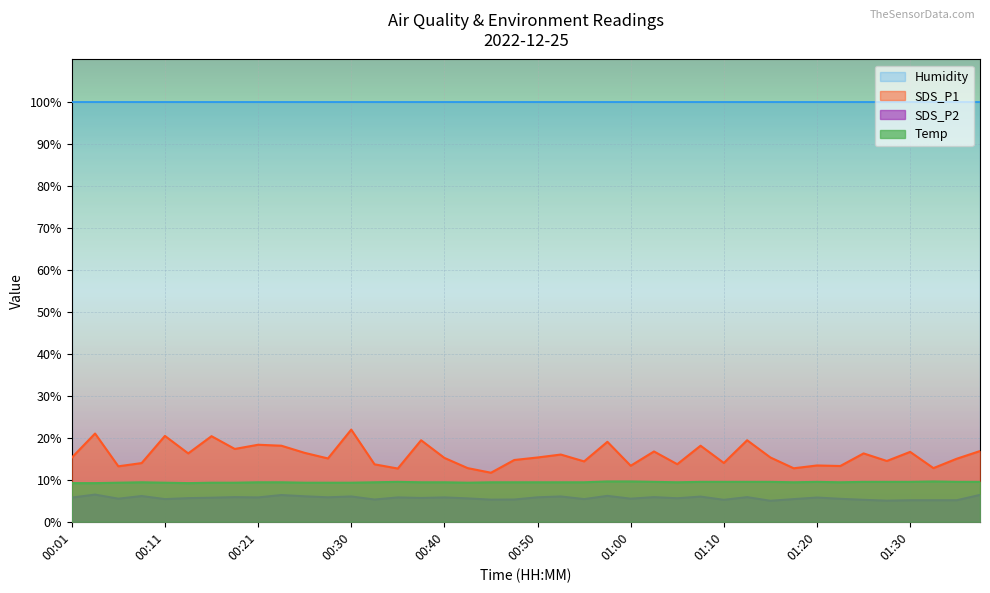

At how many categories does at least one series exceed 20?

40